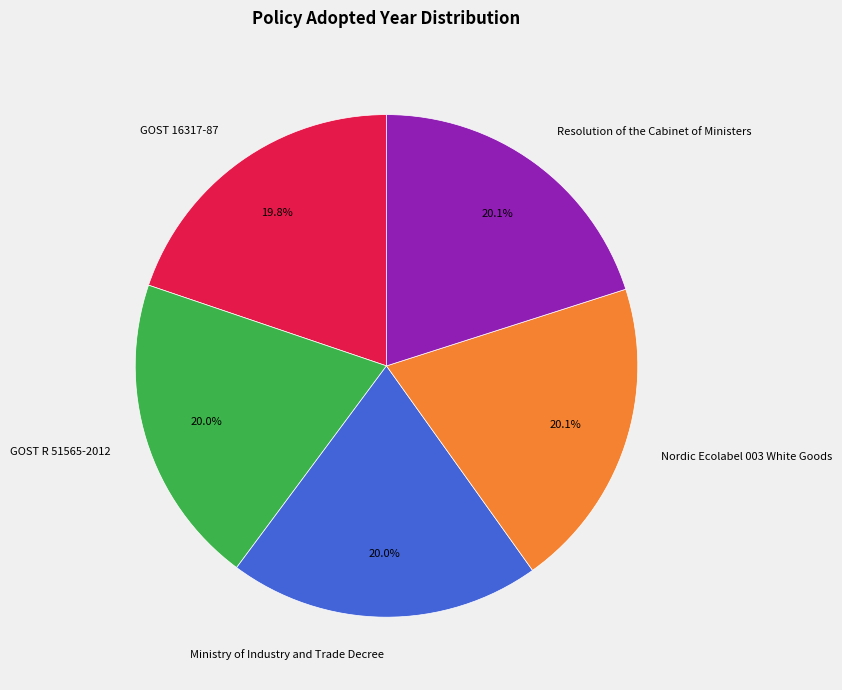

Do GOST R 51565-2012 and GOST 16317-87 together represent more than half of the pie?

No